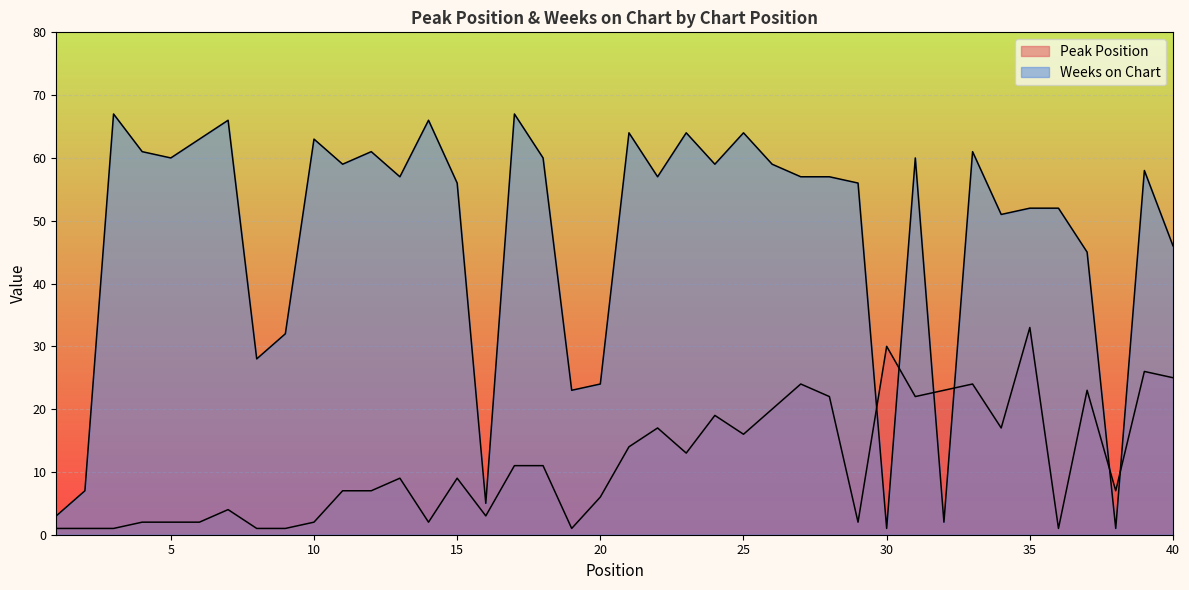

Which series ends up on top after the final intersection of Weeks on Chart and Peak Position?

Weeks on Chart